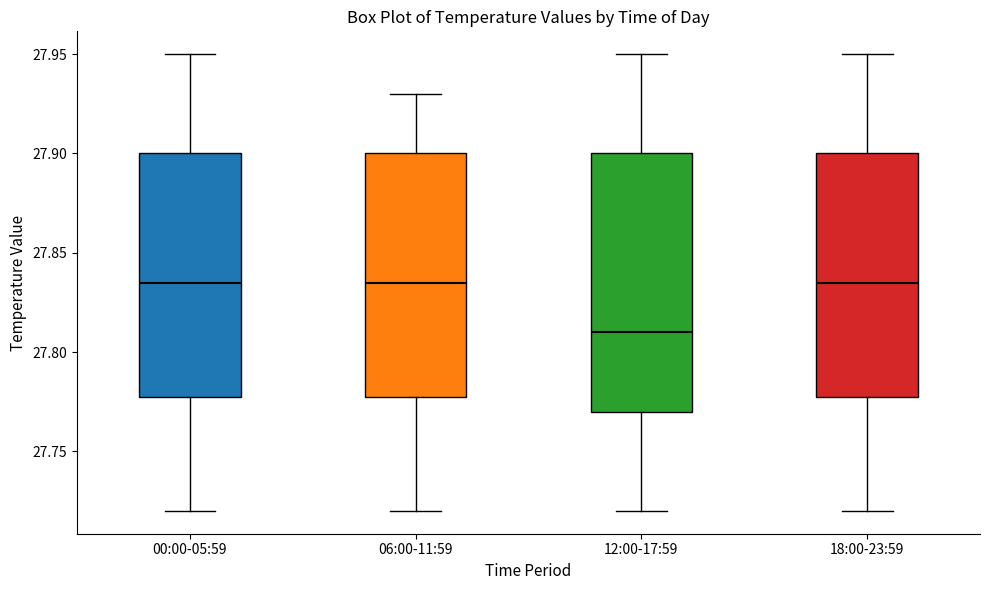

Reading left to right, transcribe this box plot: for each box, give where its median line is, the range the box spans, and where its two whiskers end, as read against the y-axis. The values are not printed on the chart, so give them approximately, as read against the axis.

00:00-05:59: median 27.835, box 27.780 to 27.900, whiskers 27.720 to 27.950
06:00-11:59: median 27.835, box 27.780 to 27.900, whiskers 27.720 to 27.930
12:00-17:59: median 27.810, box 27.770 to 27.900, whiskers 27.720 to 27.950
18:00-23:59: median 27.835, box 27.780 to 27.900, whiskers 27.720 to 27.950